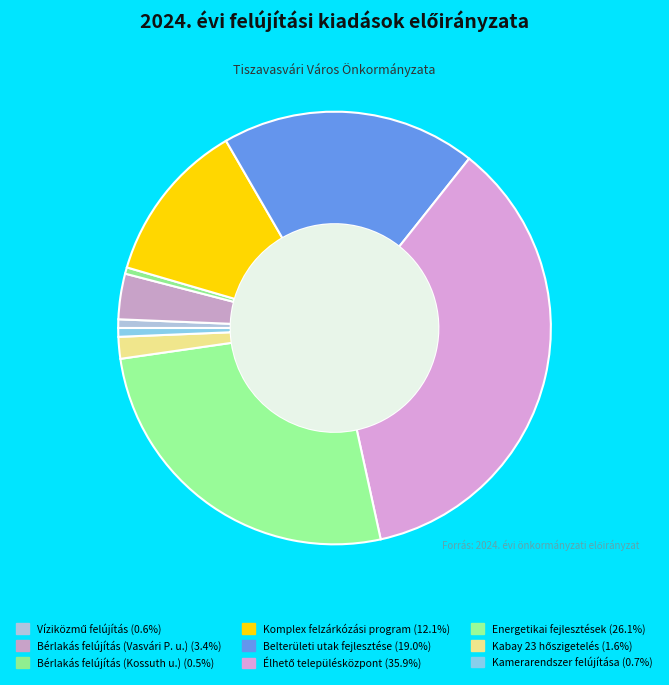

How many segments does this pie chart have?

9